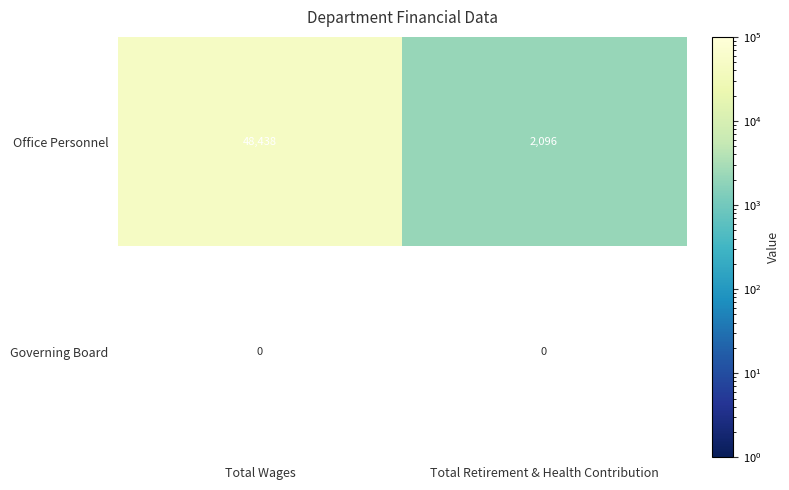

At which label does Office Personnel reach its peak?

Total Wages